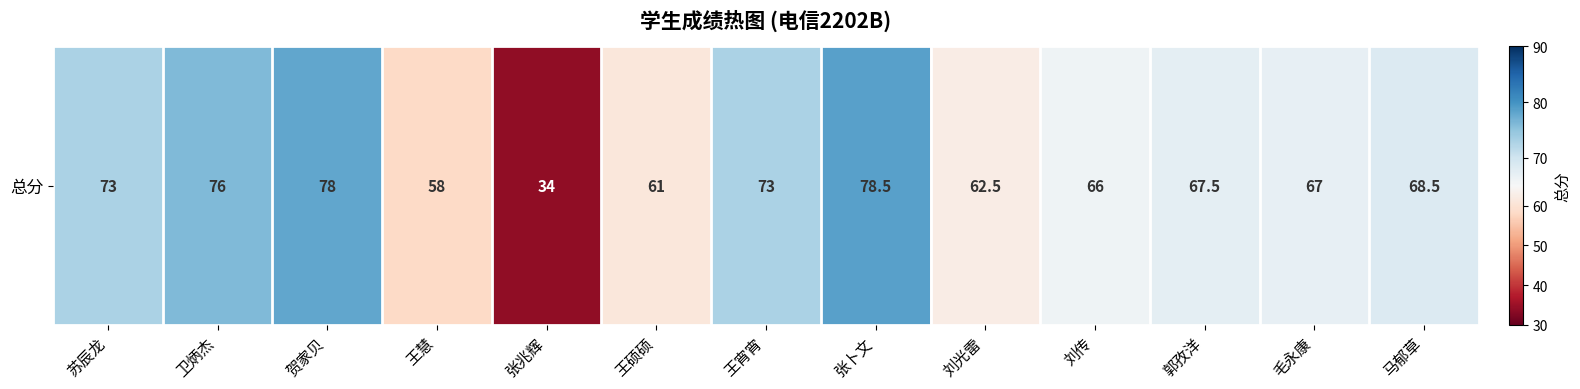

Reading right to left, list all the values displayed in this chart.

68.5	67.0	67.5	66.0	62.5	78.5	73.0	61.0	34.0	58.0	78.0	76.0	73.0